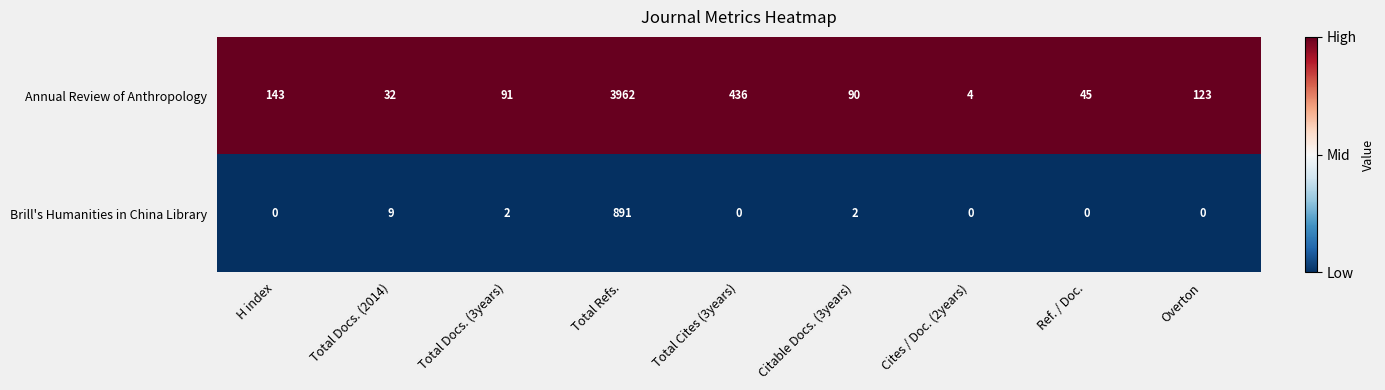

What is the maximum value shown in the chart?

3962